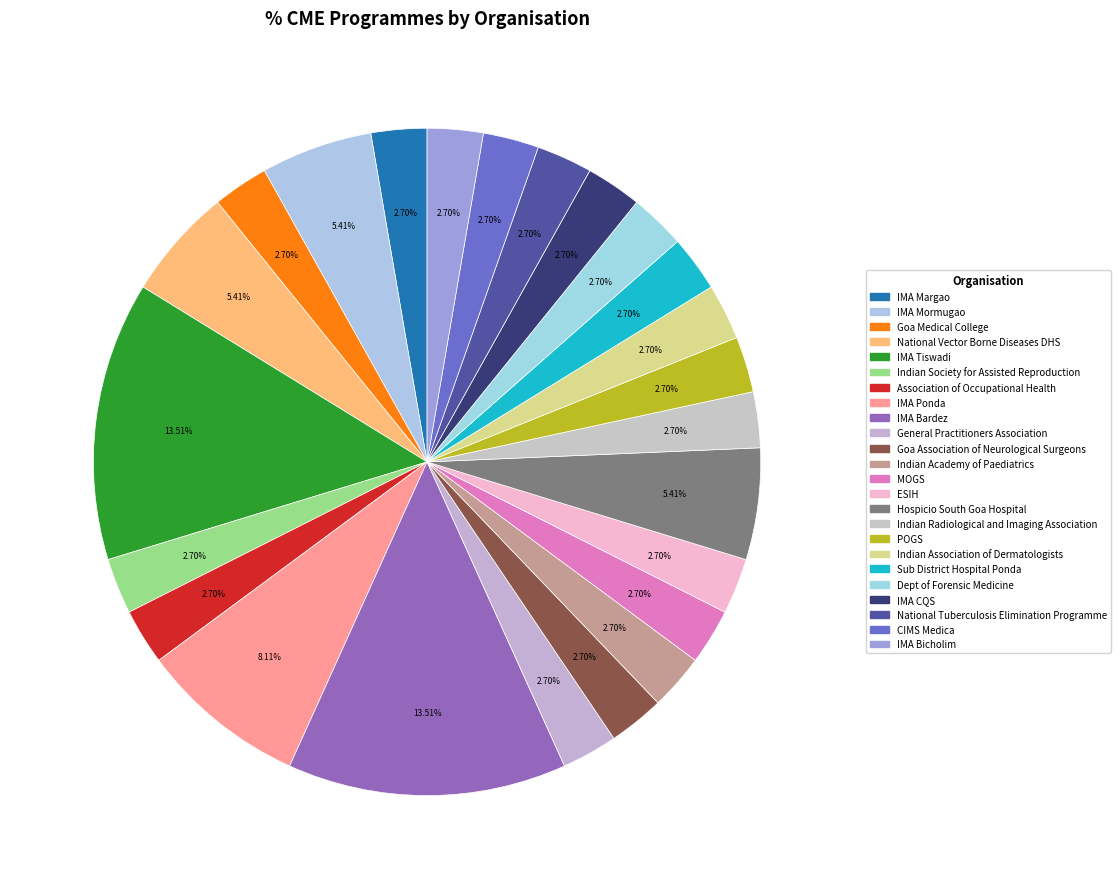

Is it true that IMA CQS is 3% of the pie?

True